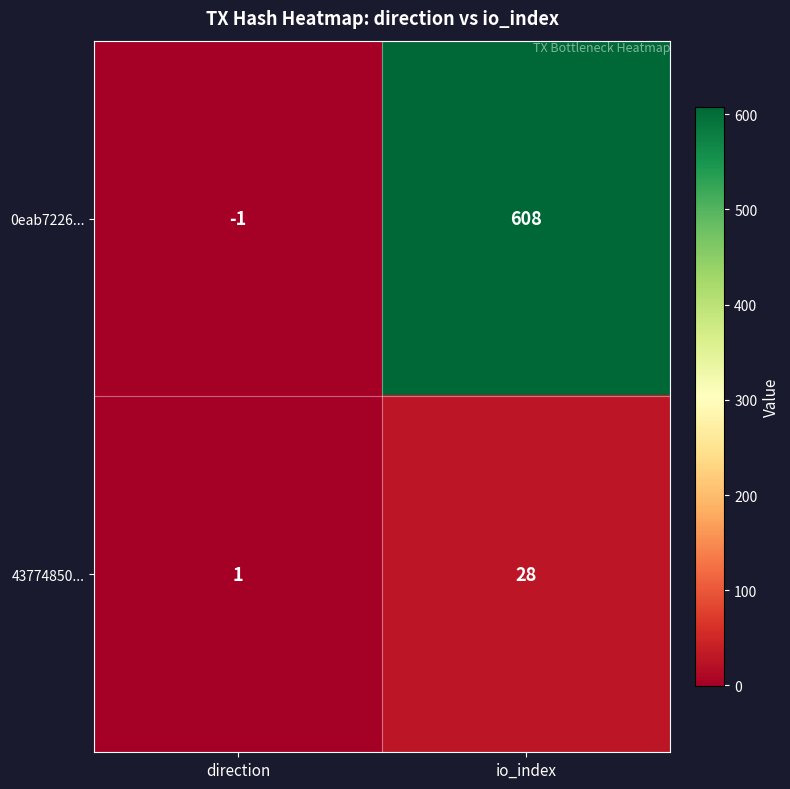

Rank the series by their maximum value, from lowest to highest.

43774850..., 0eab7226...